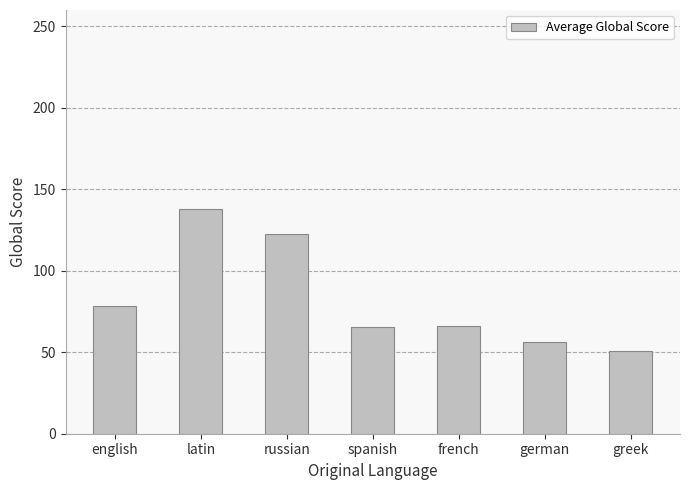

What position from the right is russian?

5